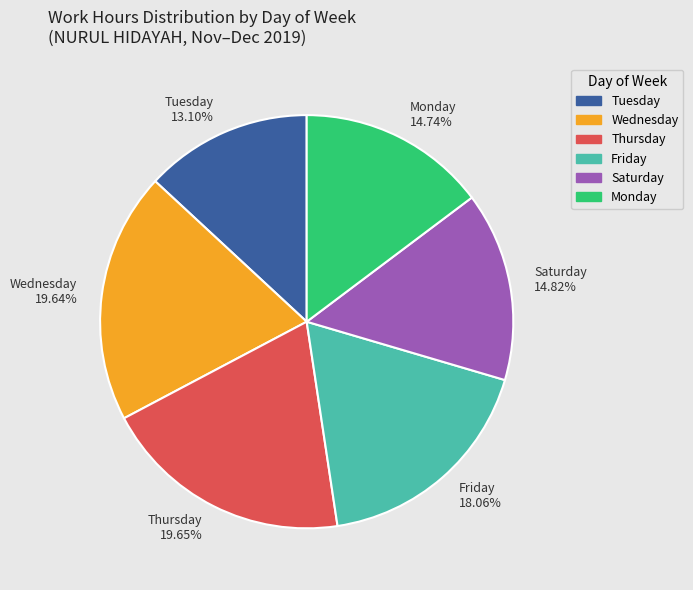

Which category has the smallest portion of the pie?

Tuesday 13.10%